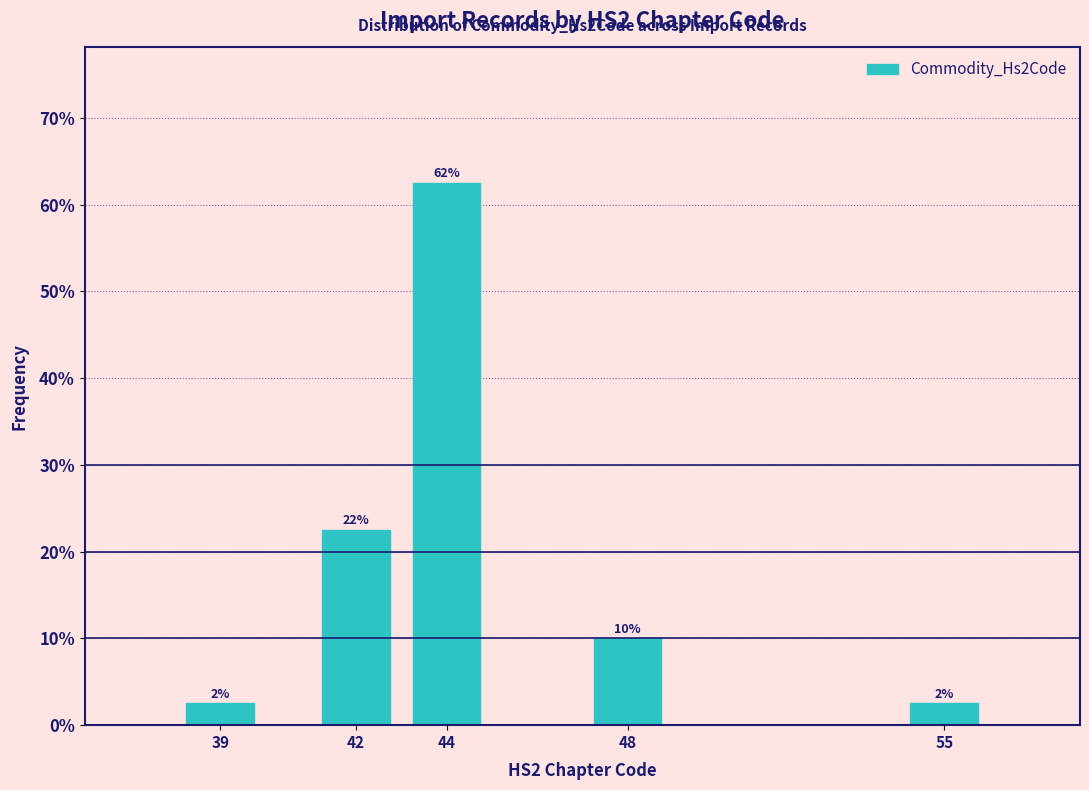

How many bars are there in total?

5